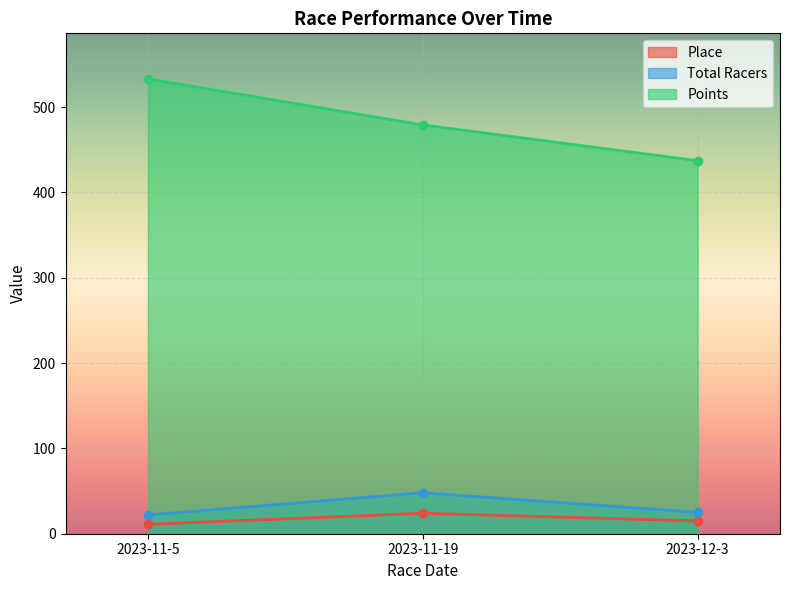

Reading left to right, extract all data points from this chart.

Place: 11.0	24.0	15.0
Total Racers: 22.0	48.0	25.0
Points: 533.2	479.1	437.3